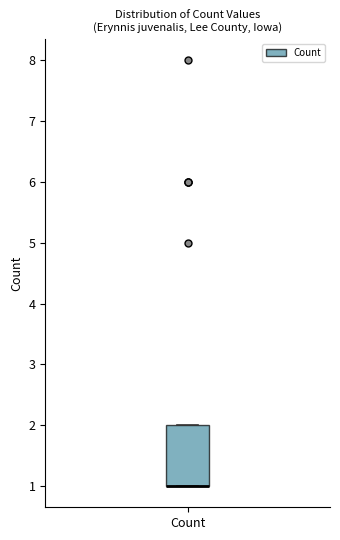

Where is the upper edge of the box for Count on the y-axis? The values are not printed on the chart, so give them approximately, as read against the axis.

2